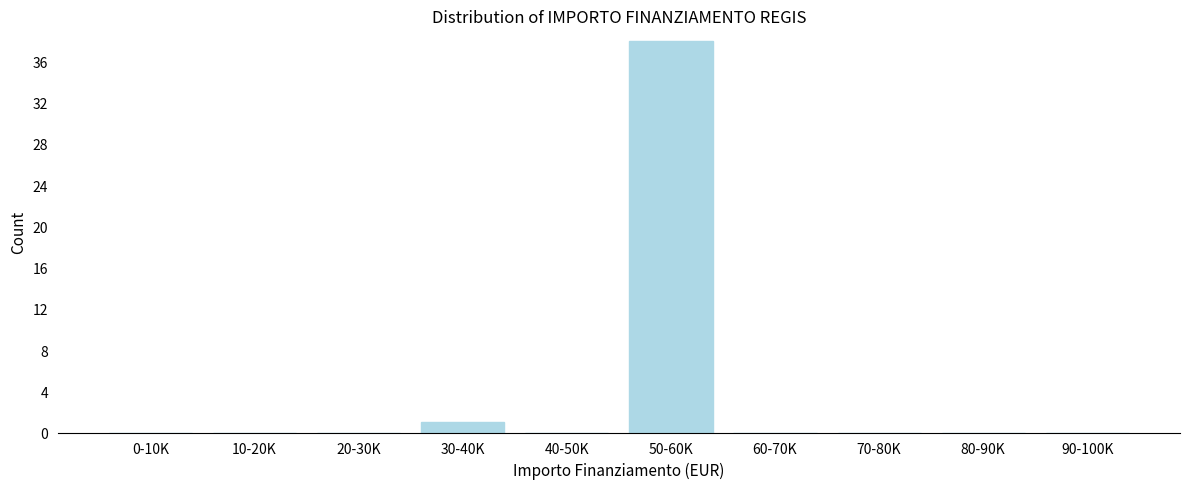

Reading left to right, what are all the values shown in this chart?

0-10K=0	10-20K=0	20-30K=0	30-40K=1	40-50K=0	50-60K=38	60-70K=0	70-80K=0	80-90K=0	90-100K=0